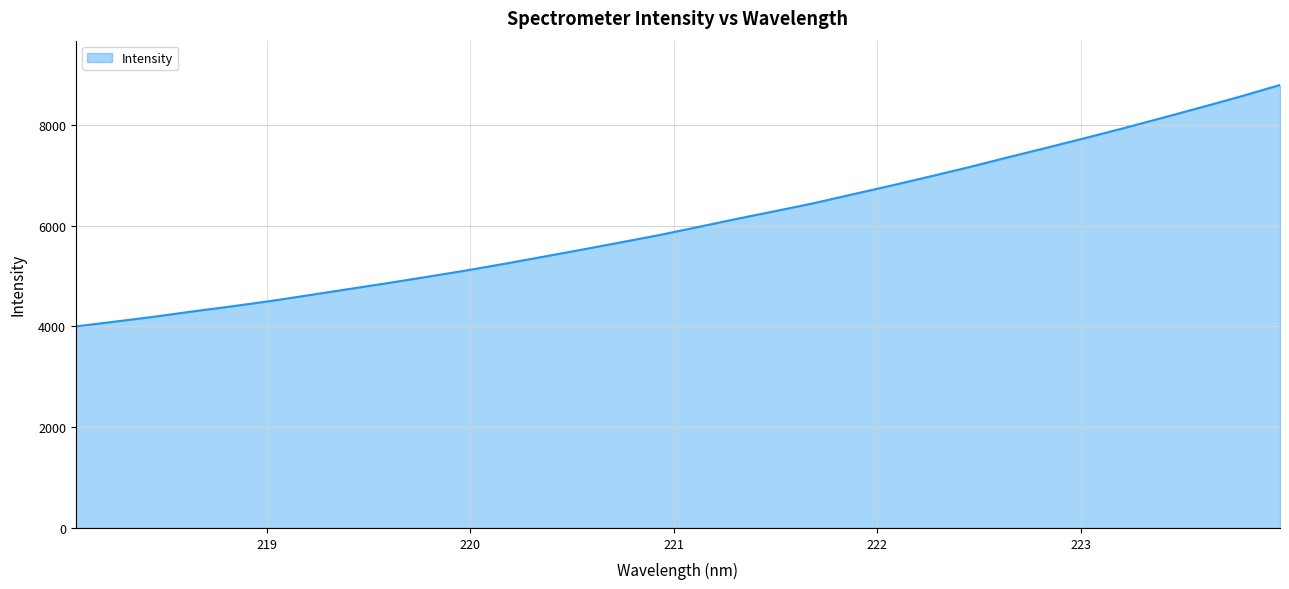

What is the difference between the maximum and minimum values?

4790.8